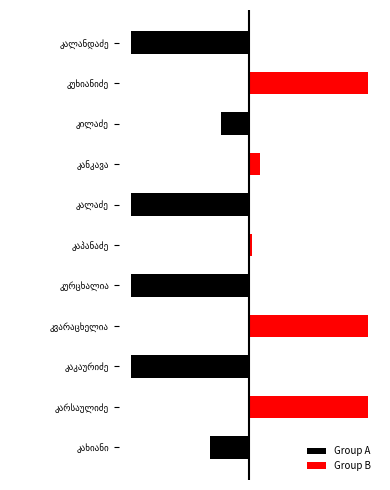

The value of Group A at კვარაცხელია is -58.1. True or false?

False